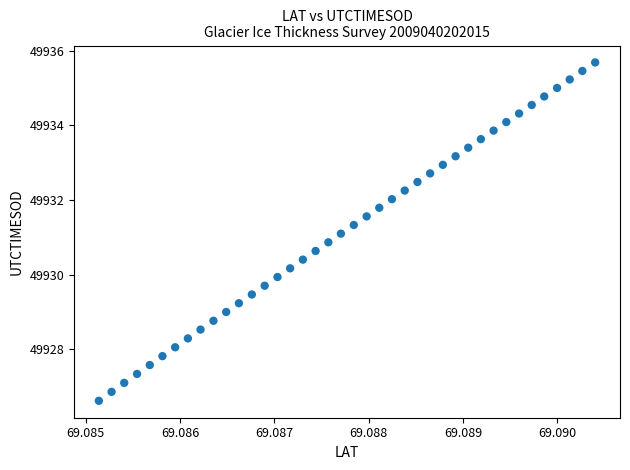

What is the range of Y values (max minus min)?

9.1